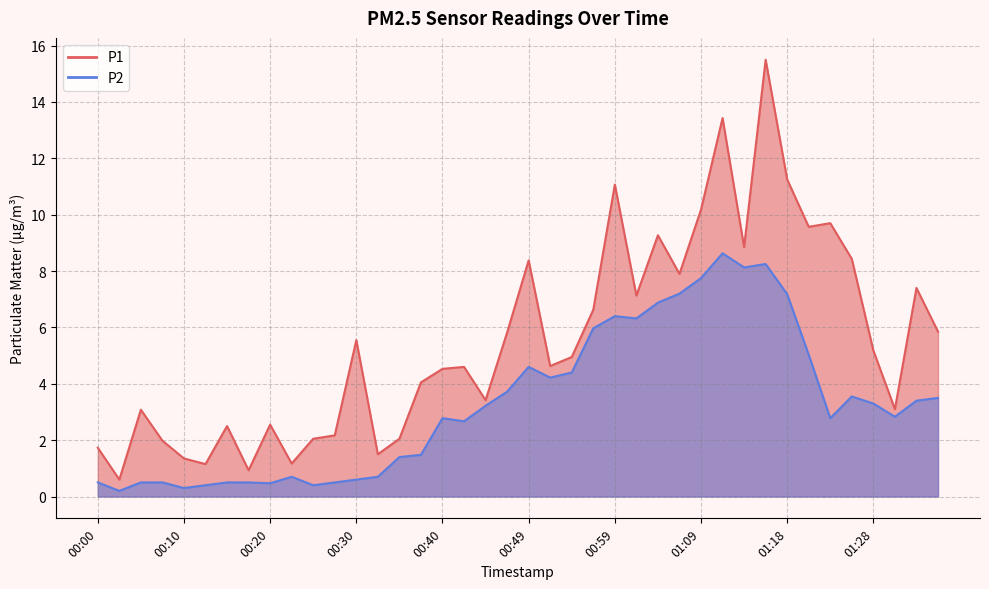

Is the value of P1 at 01:09 greater than the value of P2 at 01:26?

Yes